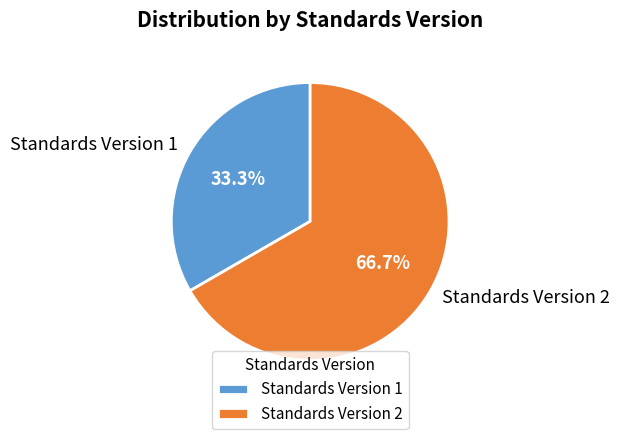

Is there a majority slice in this chart?

Yes